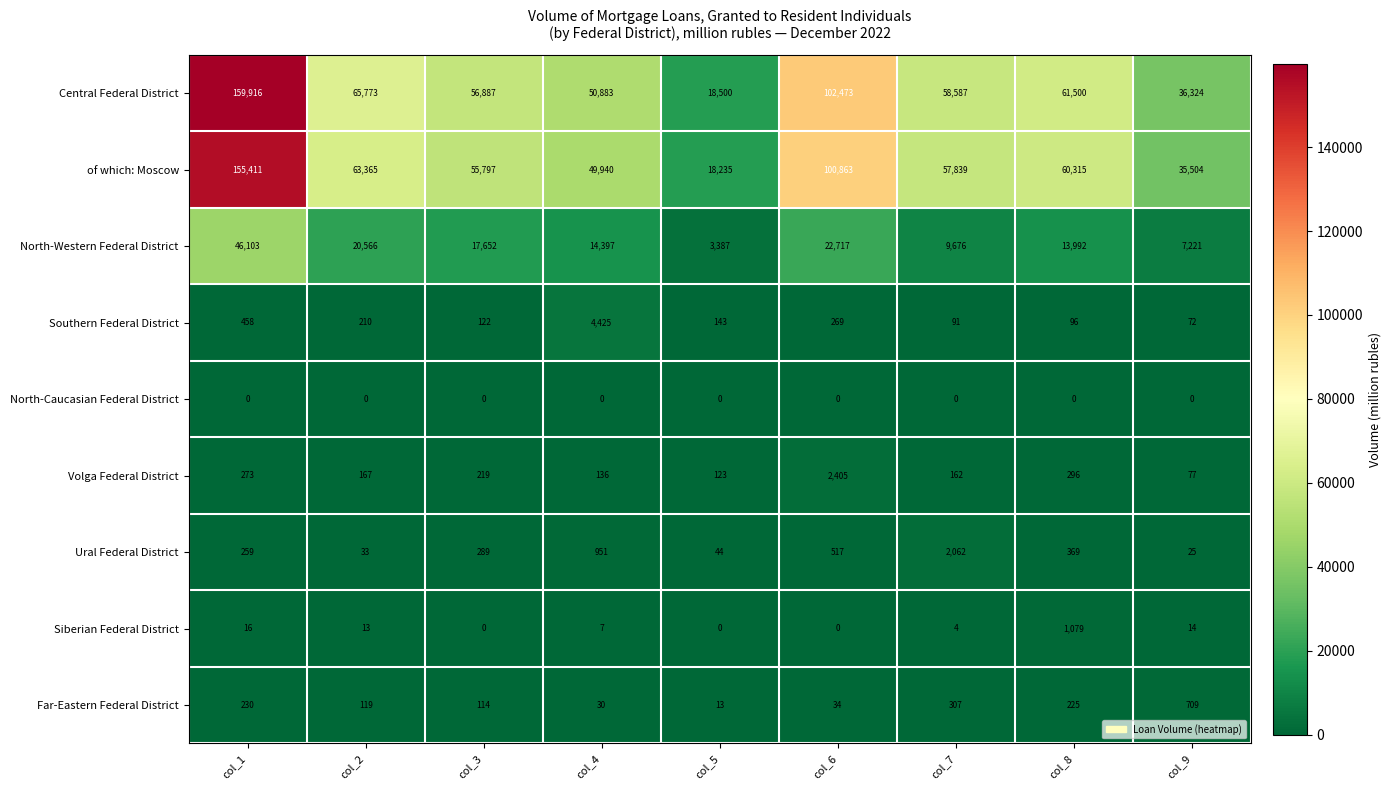

Is the value of Volga Federal District at col_6 greater than the value of Siberian Federal District at col_7?

Yes